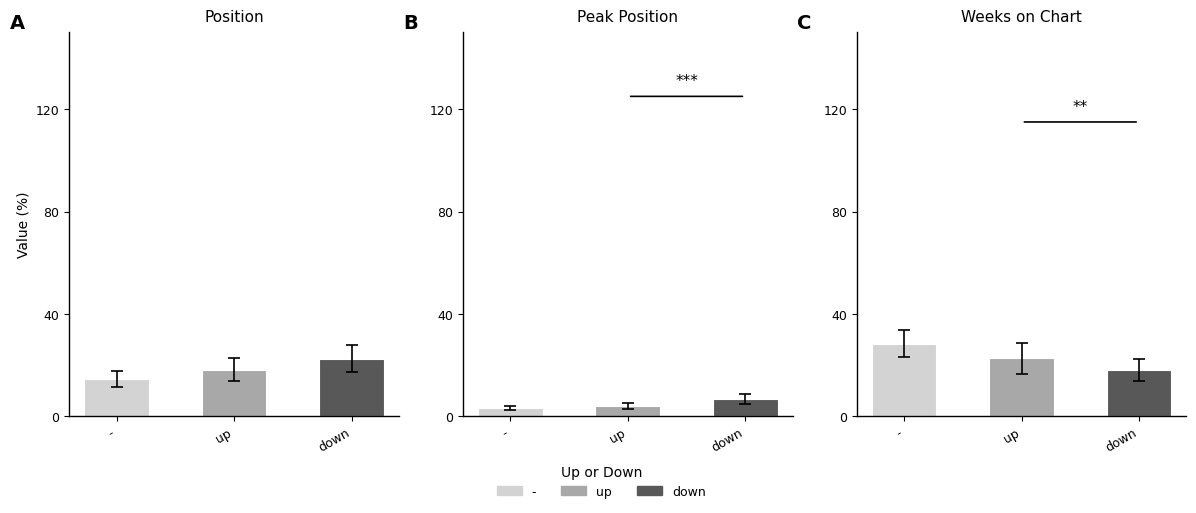

What is the difference between the Avg Weeks on Chart values at - and down?

10.1